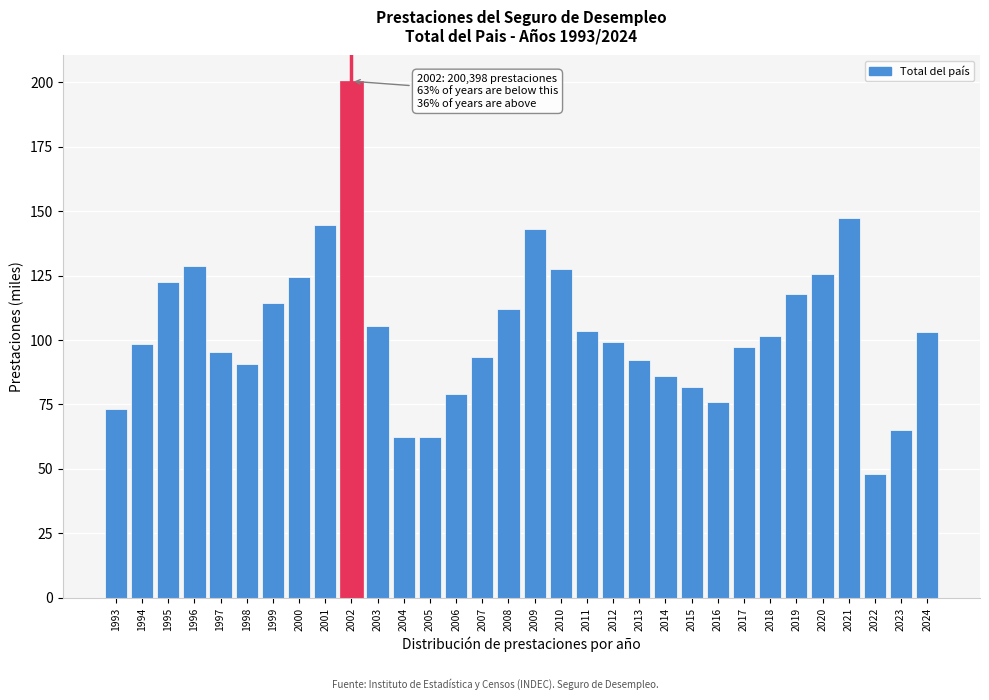

Which has a higher value, 2023 or 1996?

1996